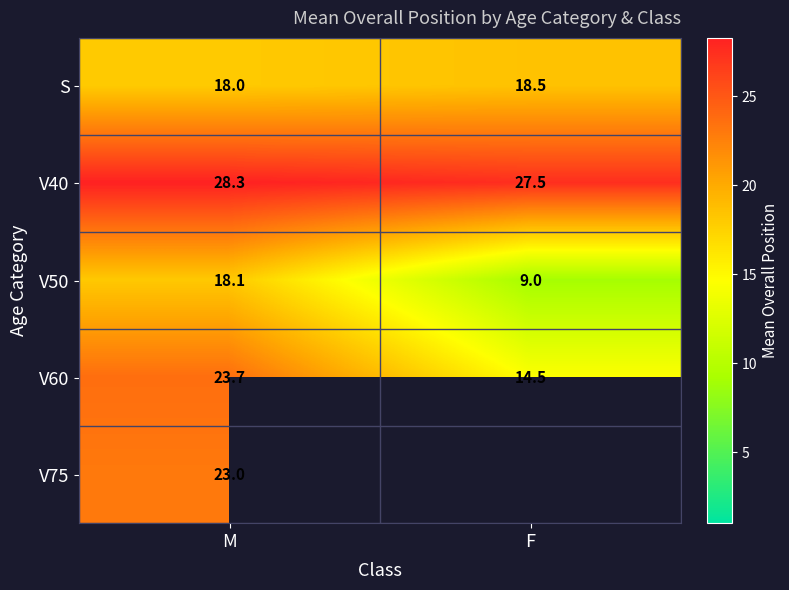

At which category is the sum across all series the highest?

M